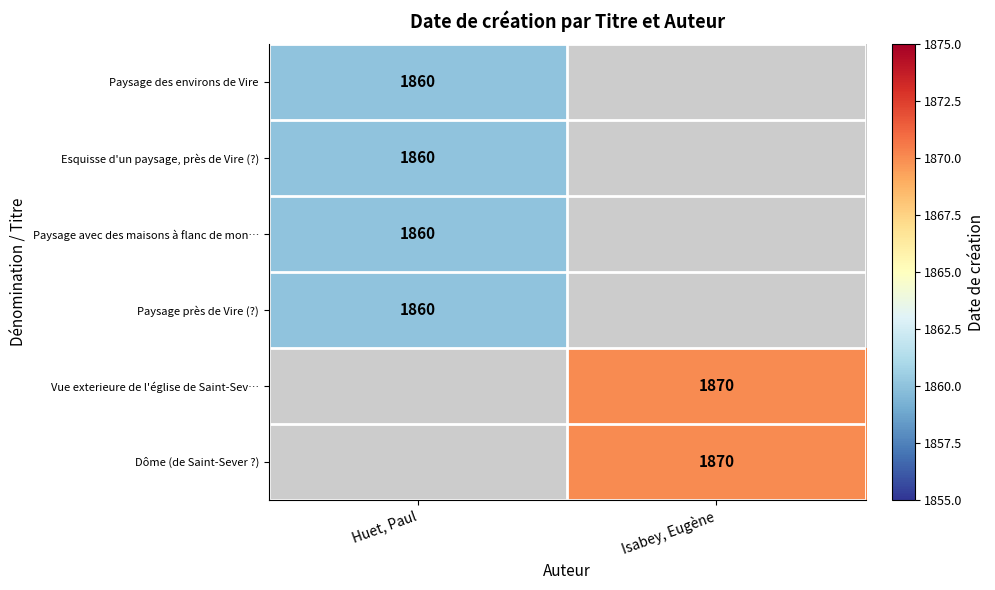

How many categories are shown in the chart?

2